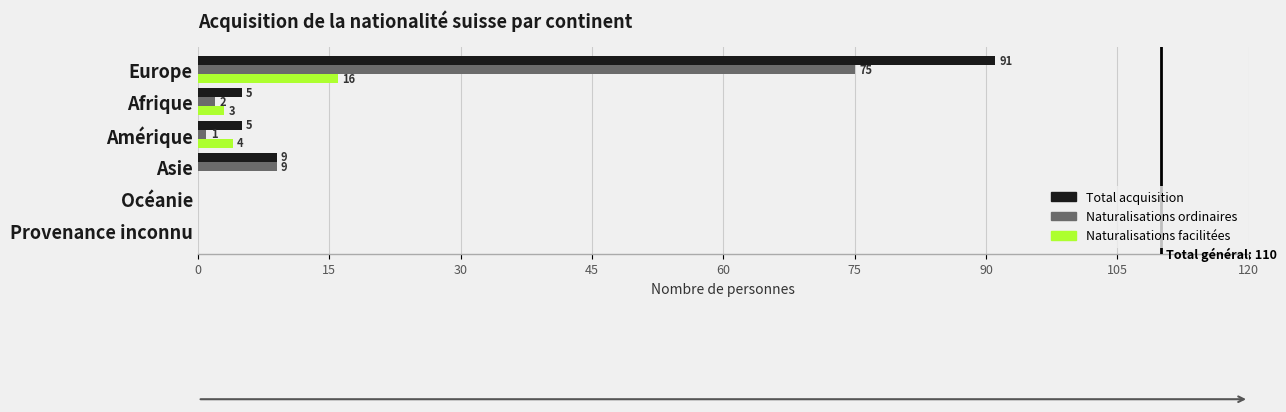

The Naturalisations facilitées series shows 0 at Océanie. True or false?

True